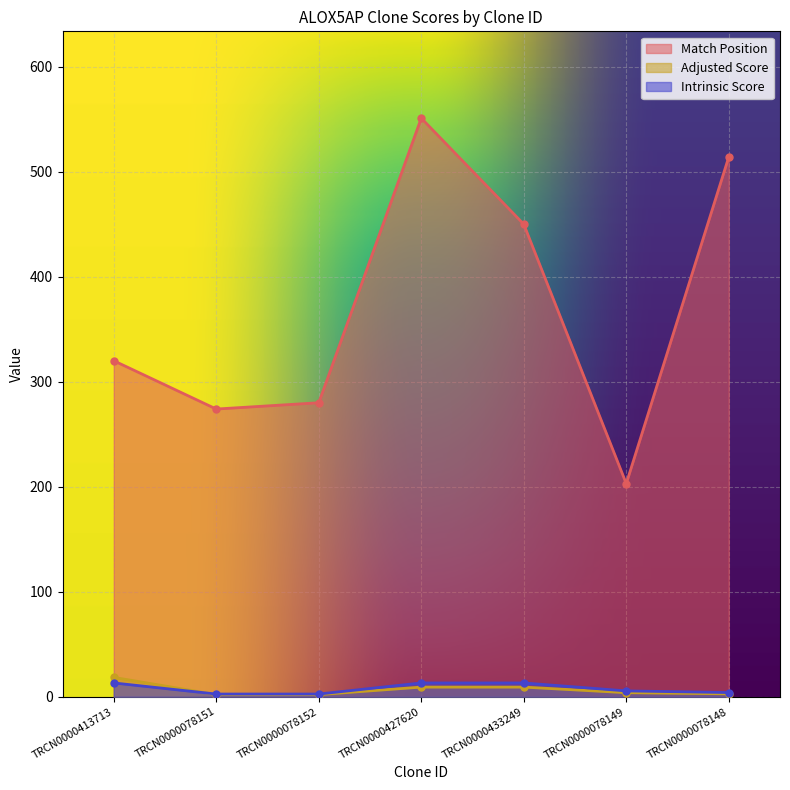

True or false: Intrinsic Score and Match Position intersect in this chart.

False